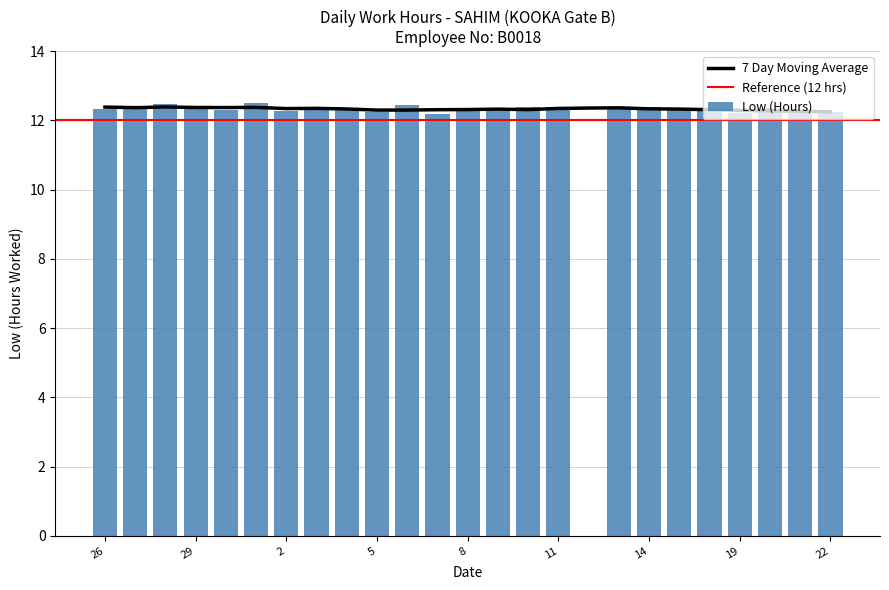

What is the change in value from 20 to 21?

-0.1